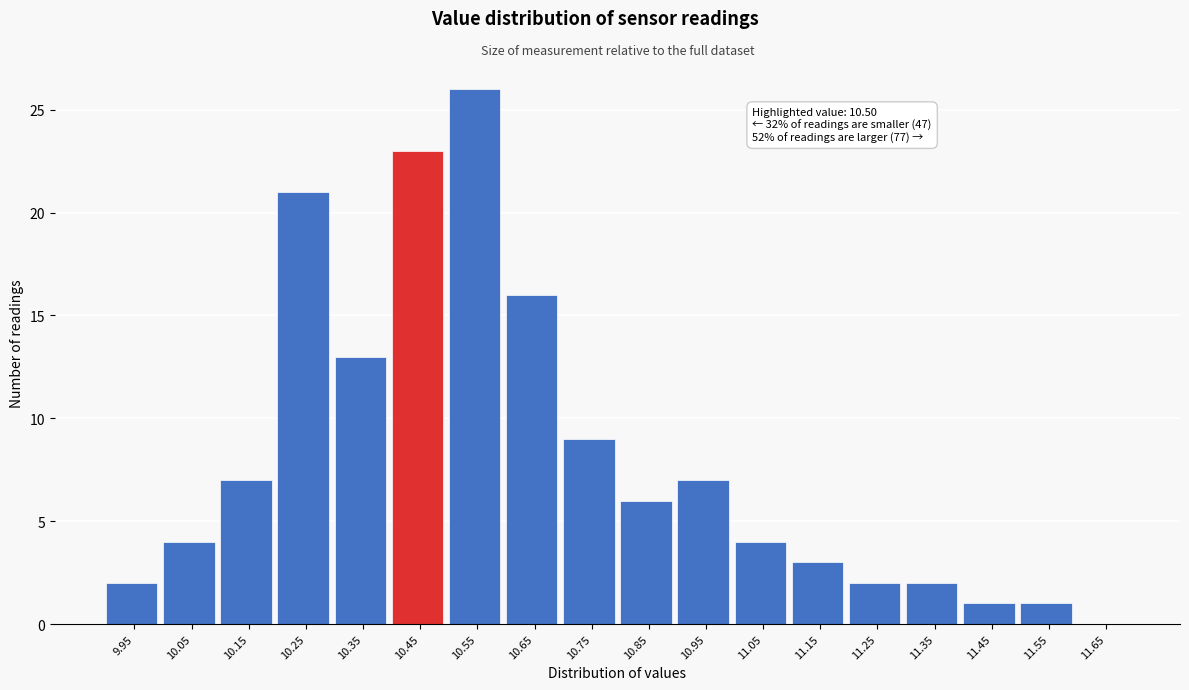

Reading left to right, what are all the values shown in this chart?

9.95=2	10.05=4	10.15=7	10.25=21	10.35=13	10.45=23	10.55=26	10.65=16	10.75=9	10.85=6	10.95=7	11.05=4	11.15=3	11.25=2	11.35=2	11.45=1	11.55=1	11.65=0